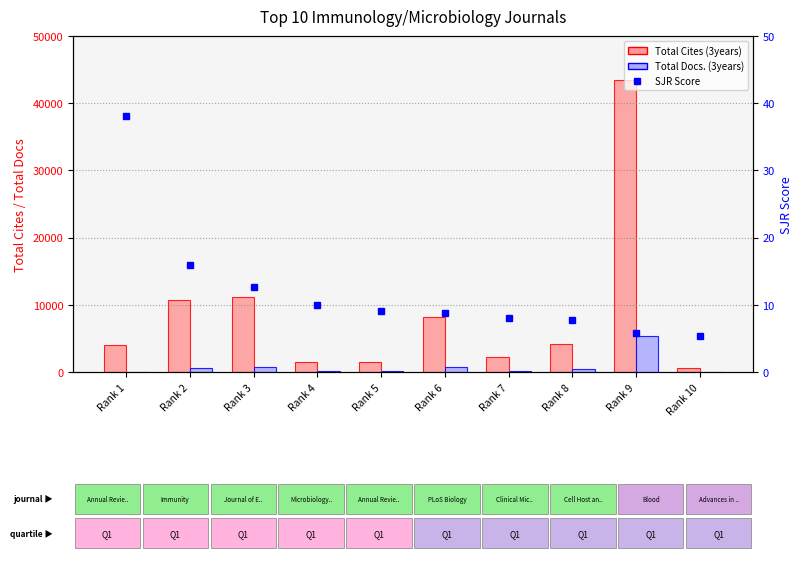

Reading left to right, transcribe all the data shown in this chart.

Total Cites (3years): 3988.0	10707.0	11170.0	1423.0	1471.0	8203.0	2298.0	4214.0	43402.0	537.0
Total Docs. (3years): 69.0	608.0	739.0	80.0	90.0	802.0	103.0	407.0	5363.0	64.0
SJR Score: 38.1	15.9	12.6	9.9	9.0	8.8	8.1	7.7	5.7	5.3